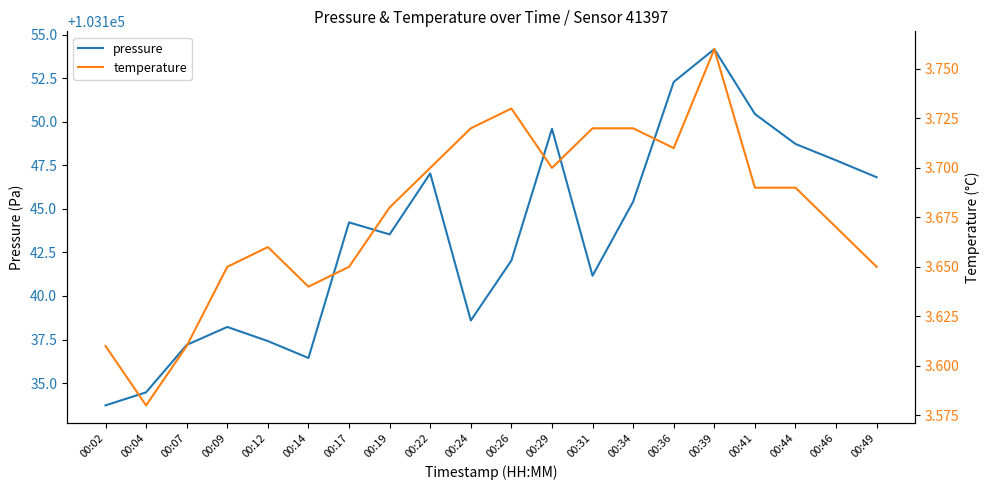

The pressure series shows 103137.2 at 00:07. True or false?

True